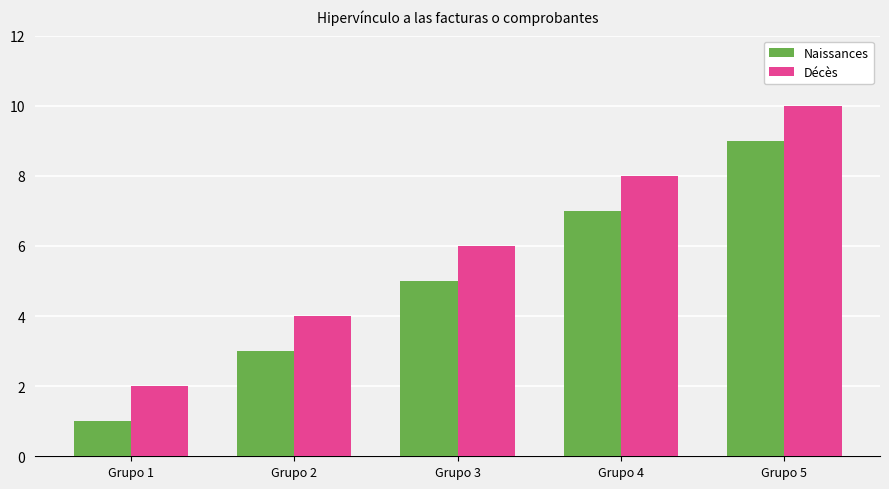

What is the approximate value of Décès at Grupo 1?

2